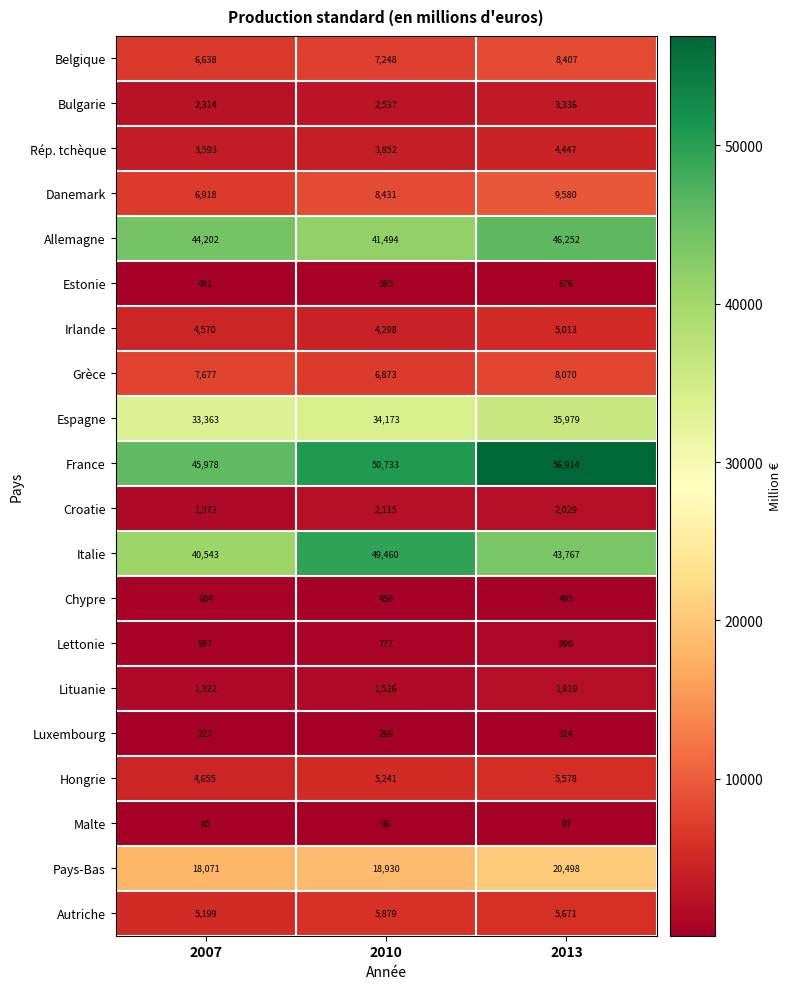

Which series has the widest spread of values?

France